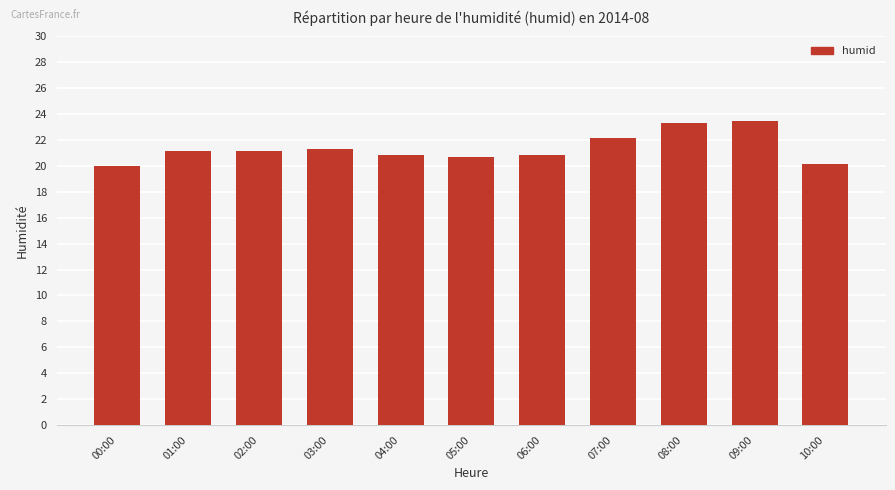

Does the chart contain stacked bars?

No